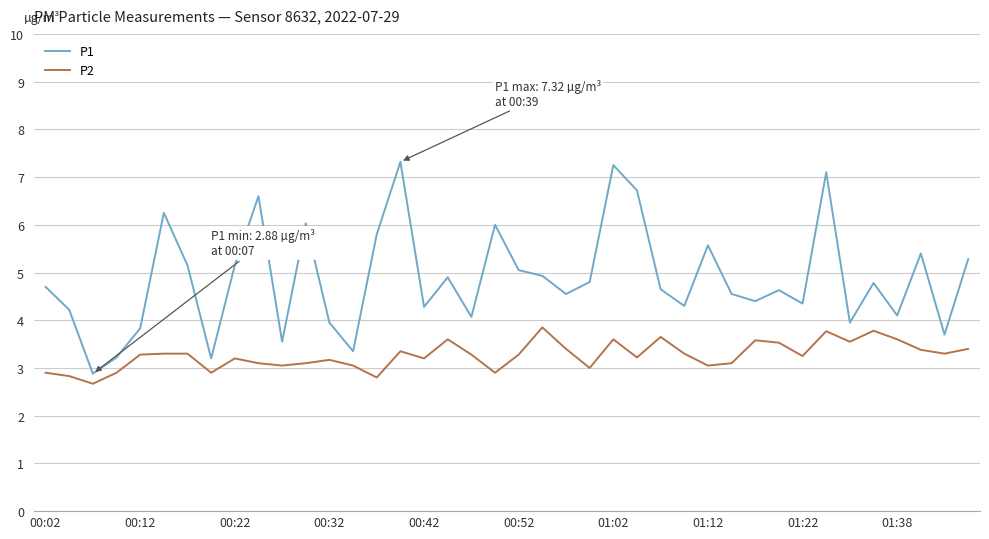

True or false: P1 and P2 cross at least once.

False